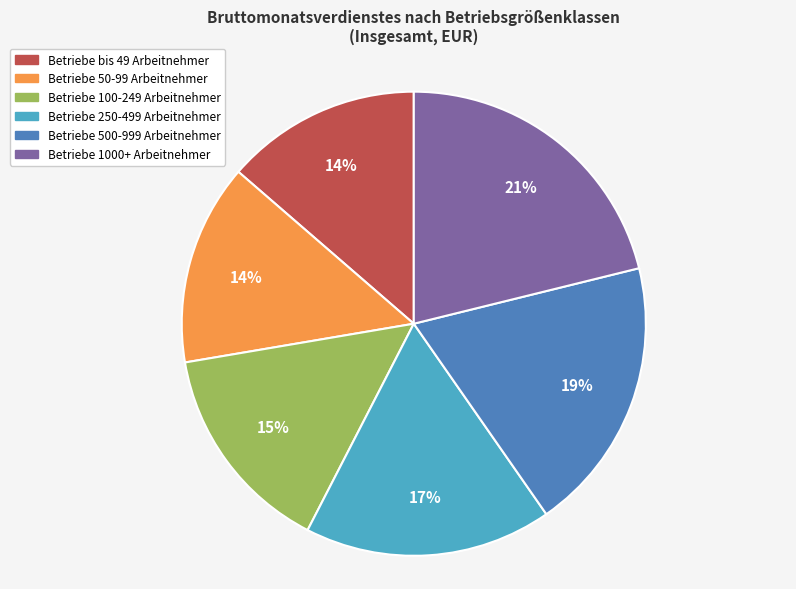

To the nearest percent, what is the combined percentage of Betriebe 1000+ Arbeitnehmer and Betriebe 500-999 Arbeitnehmer?

40%